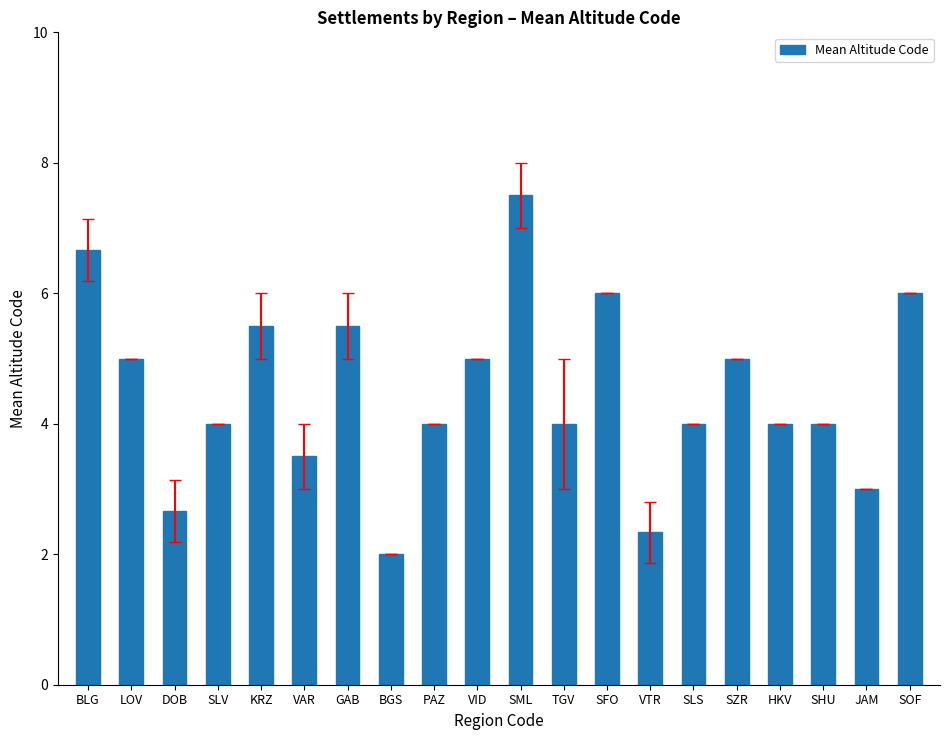

What is the average value?

4.5